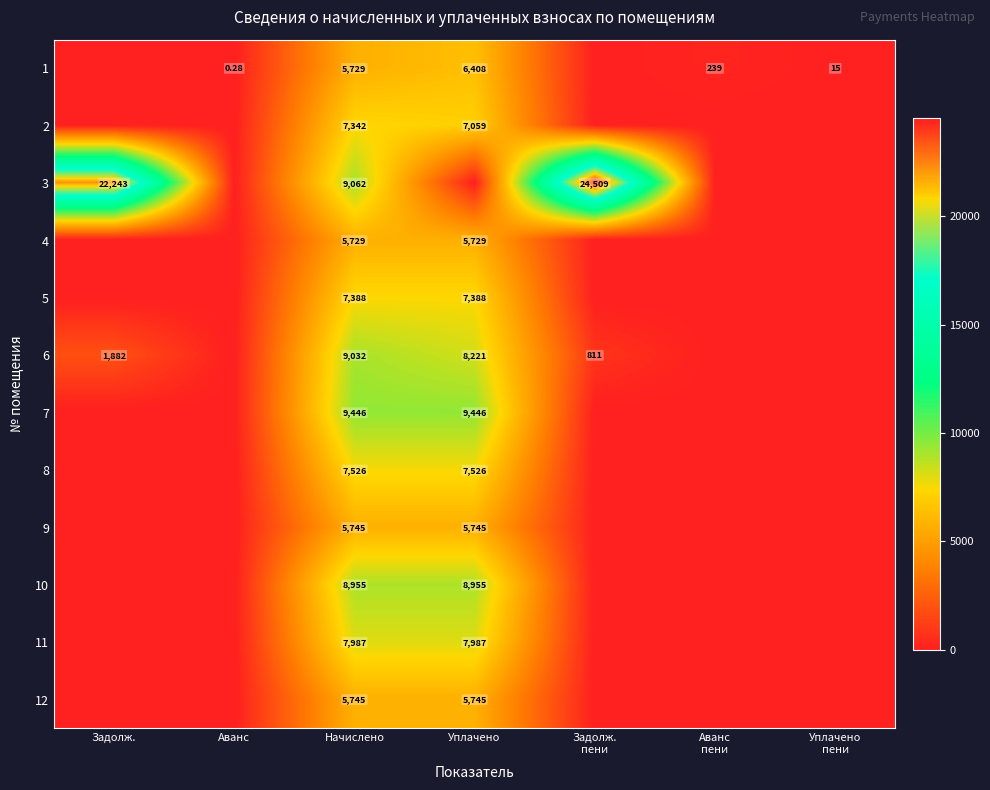

Is the value of 4 at Начислено greater than the value of 3 at Задолж.?

No